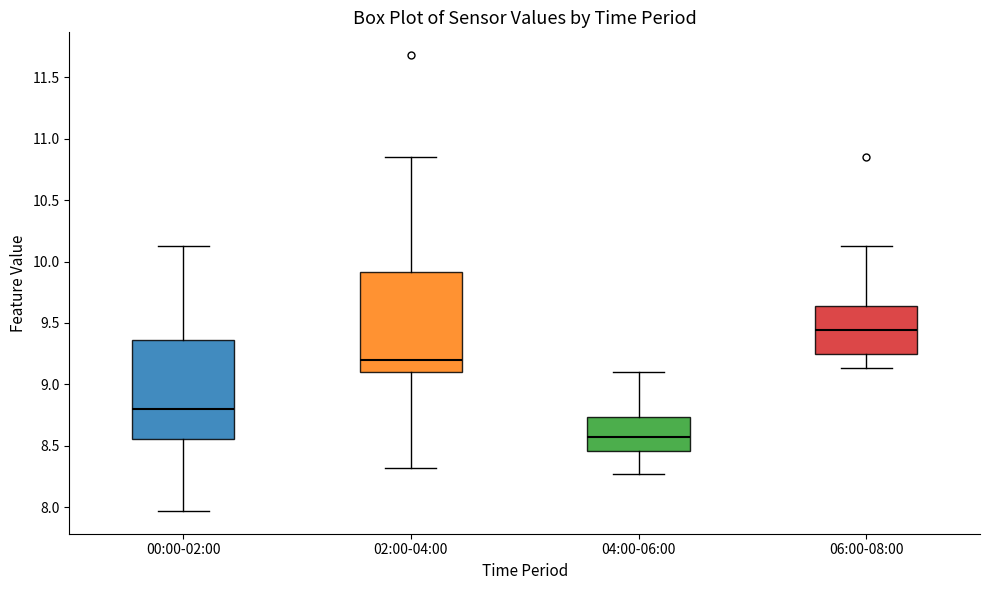

Which box's median line is the lowest?

04:00-06:00